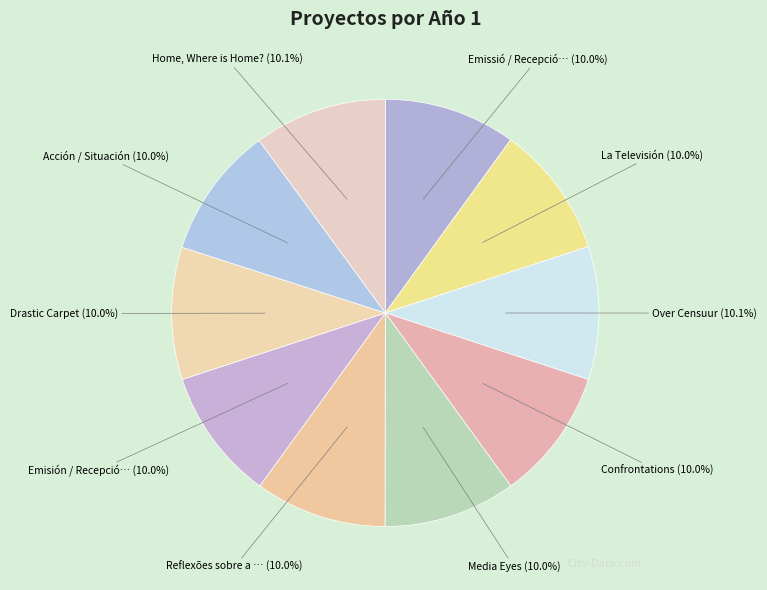

What is the smallest slice in the pie chart?

Reflexões sobre a morte